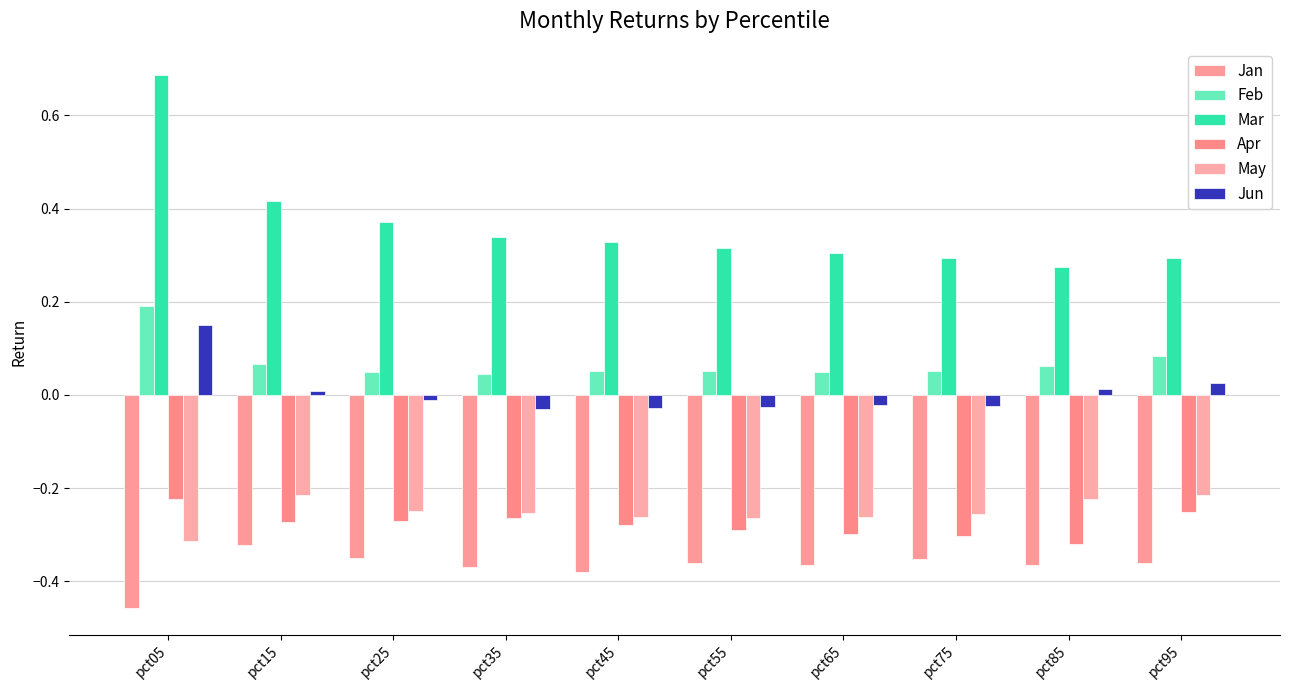

List the series in order of their peak value, lowest first.

Jan, Apr, May, Jun, Feb, Mar